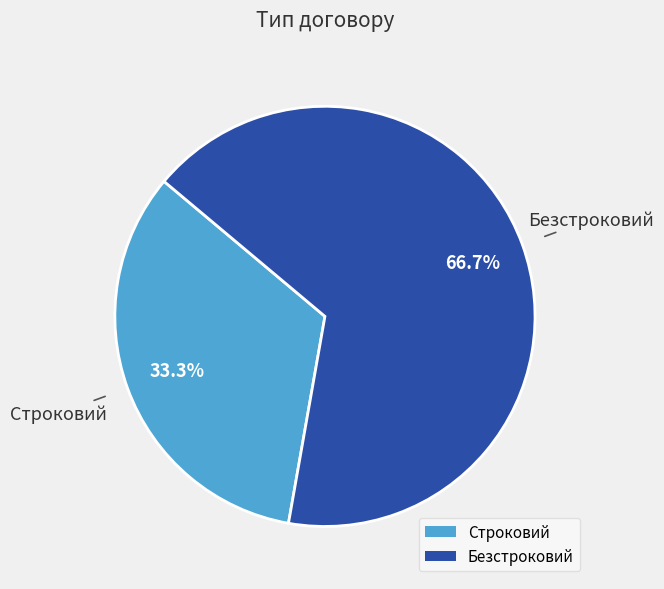

Is there a majority slice in this chart?

Yes